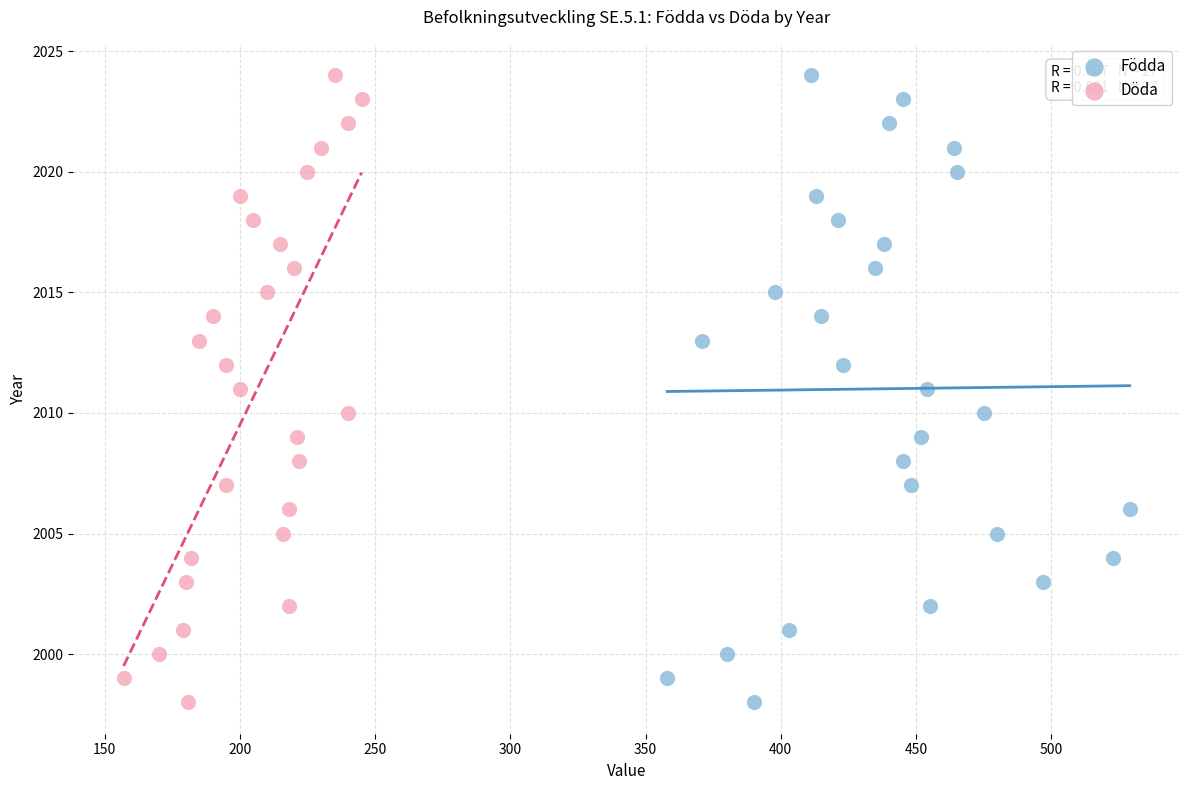

What are all the series names shown in the legend?

Födda, Döda